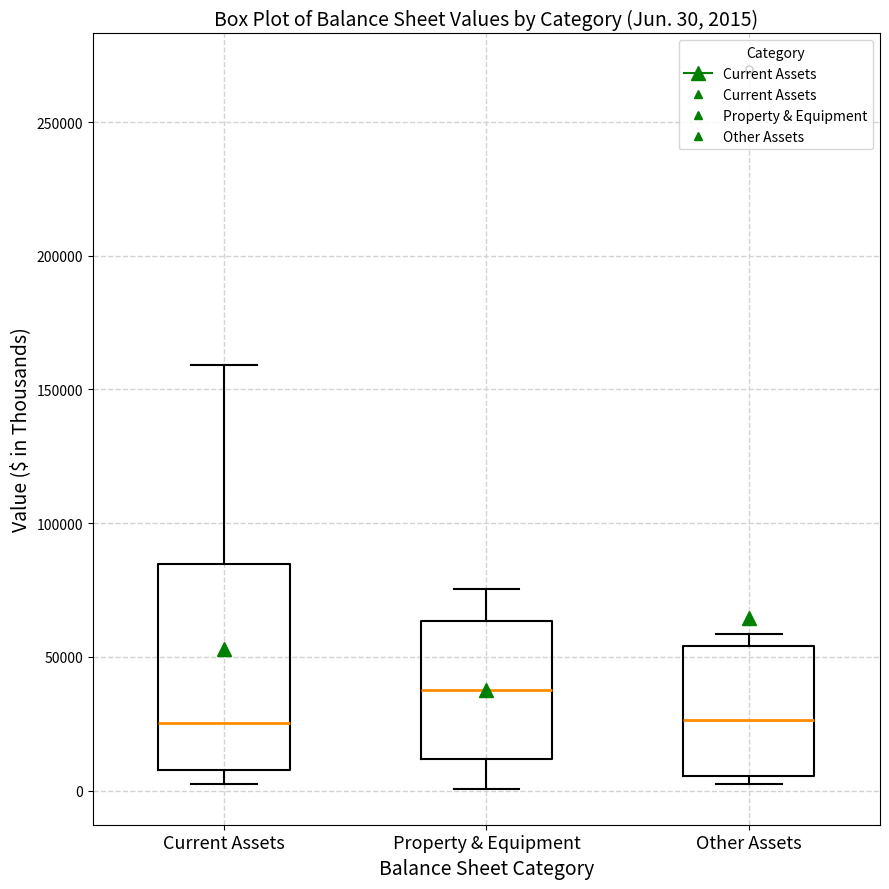

Which box is the tallest, from its lower edge to its upper edge?

Current Assets